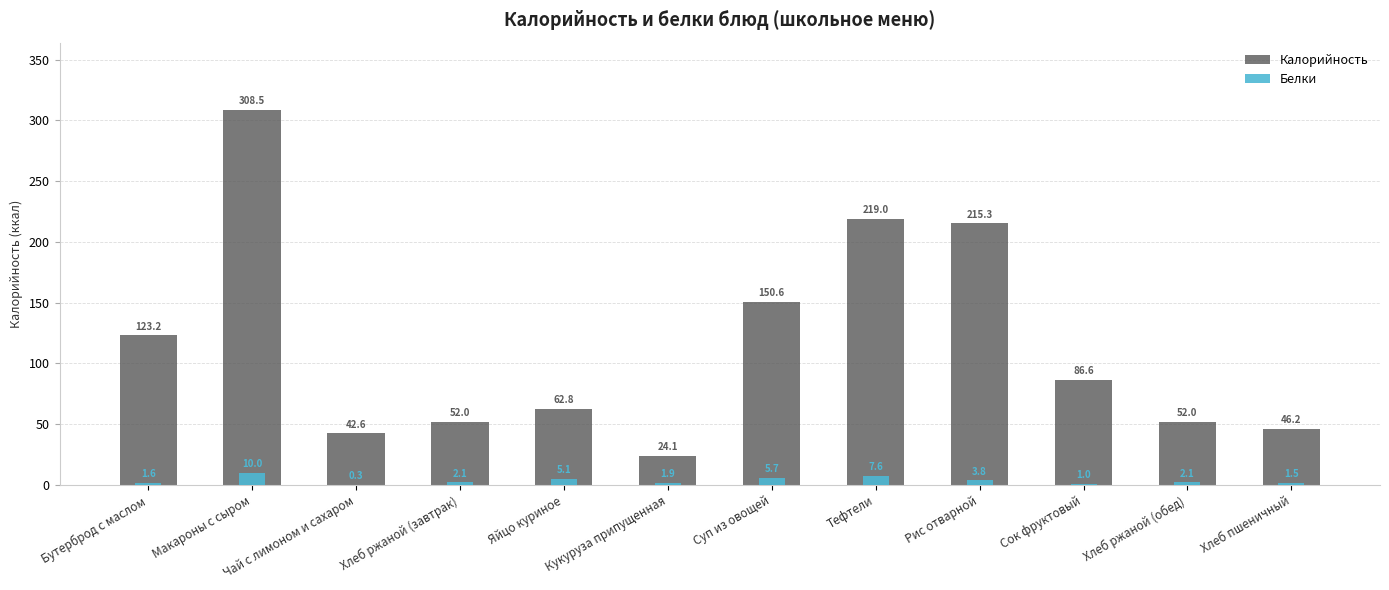

At which label does Белки reach its minimum?

Чай с лимоном и сахаром